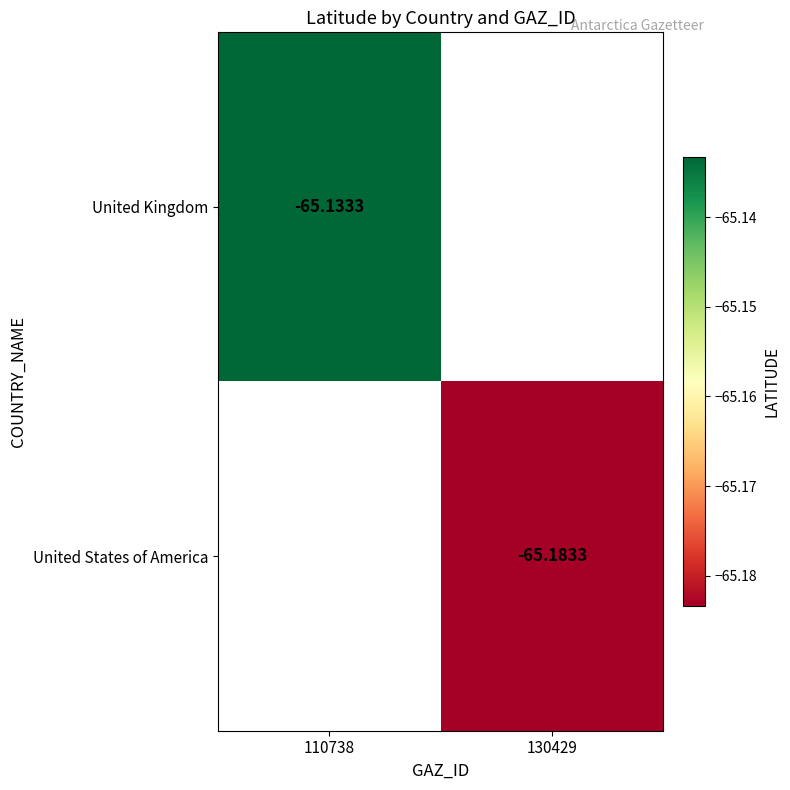

How many values in United Kingdom are below zero?

1